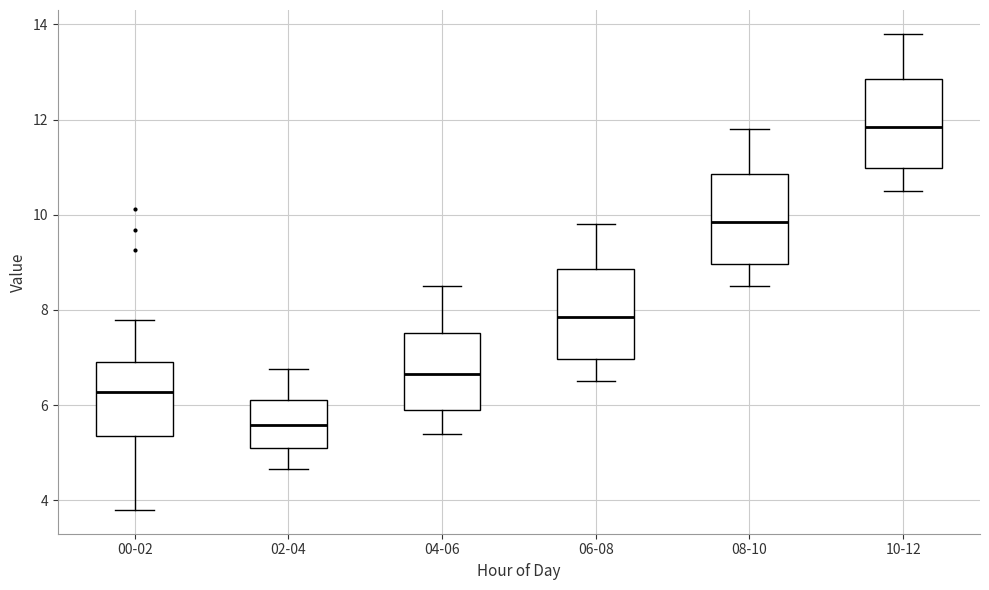

Which box's median line is the highest?

10-12